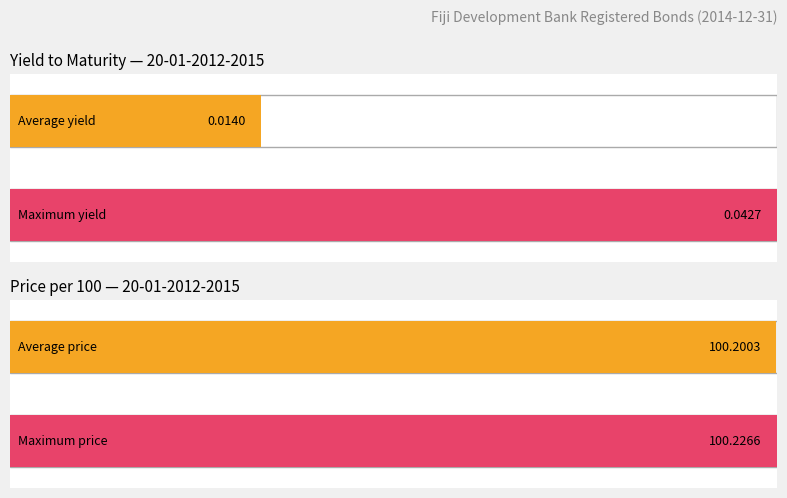

True or false: Yield to Maturity has a value of 0.1 at 25-10-2014-2015.

False